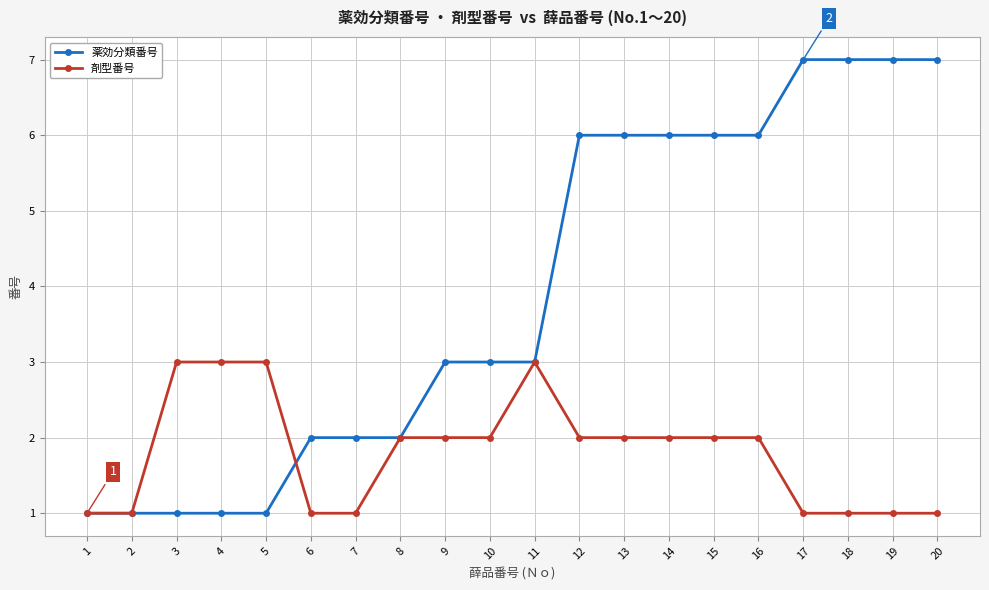

What is the greatest value displayed?

7